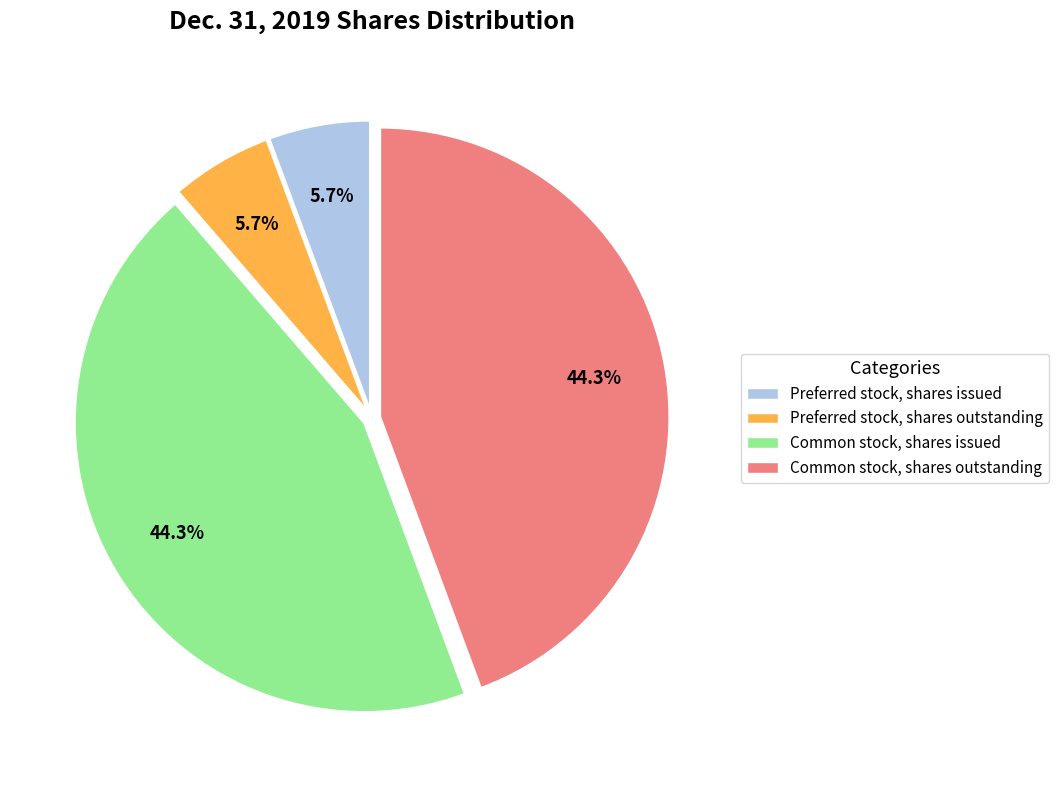

What portion of the pie excludes Preferred stock, shares outstanding?

94.3%